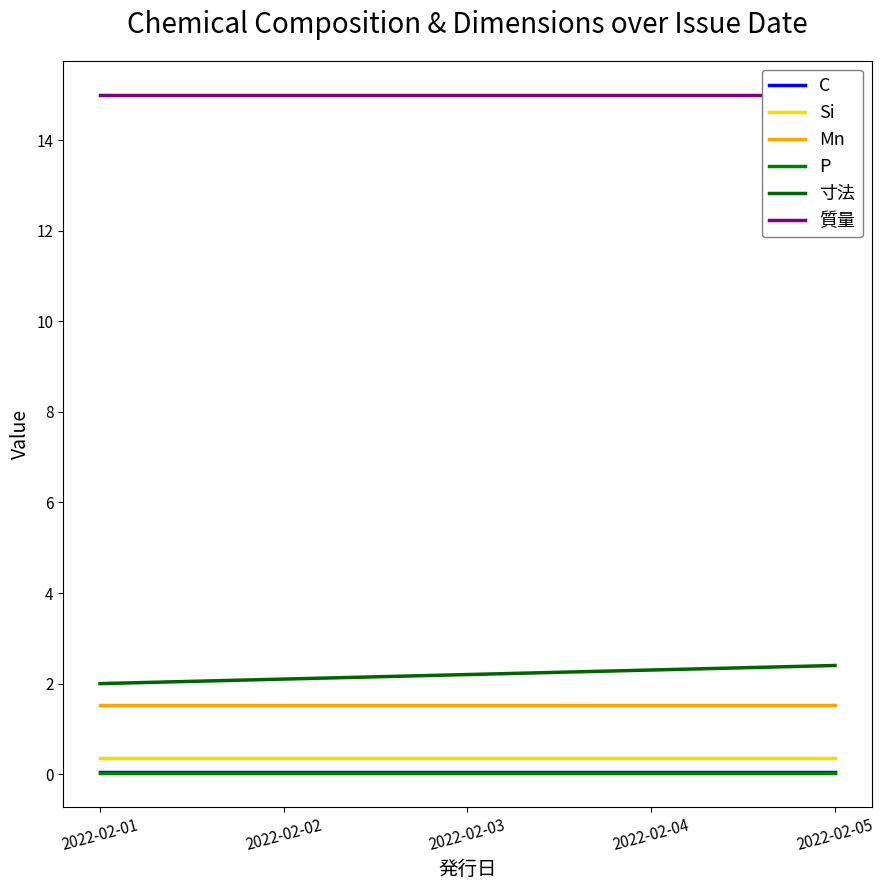

Between 2022-02-02 and 2022-02-04, which is larger?

2022-02-02